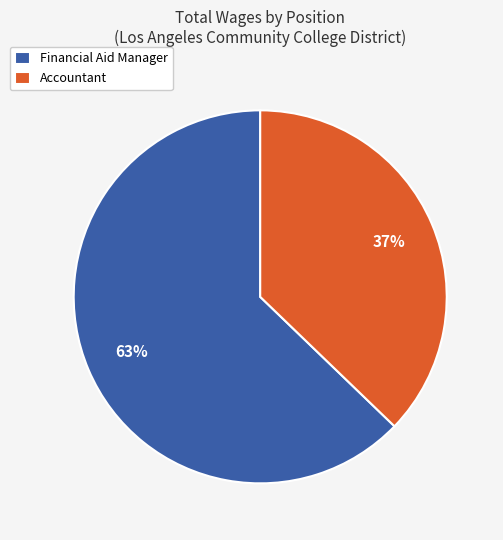

Between Financial Aid Manager and Accountant, which is larger?

Financial Aid Manager